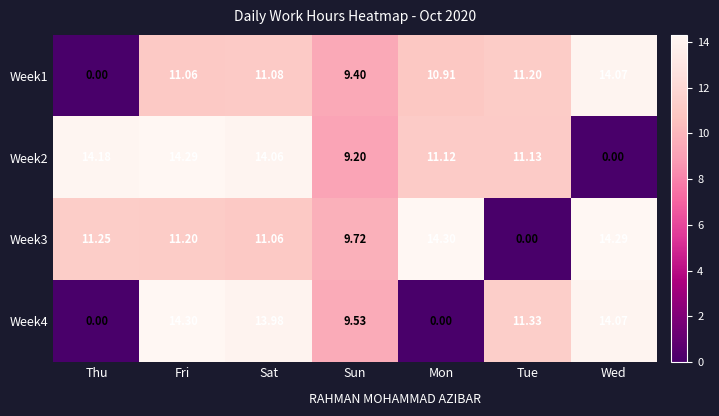

Is the value of Week3 at Mon greater than the value of Week2 at Sat?

Yes